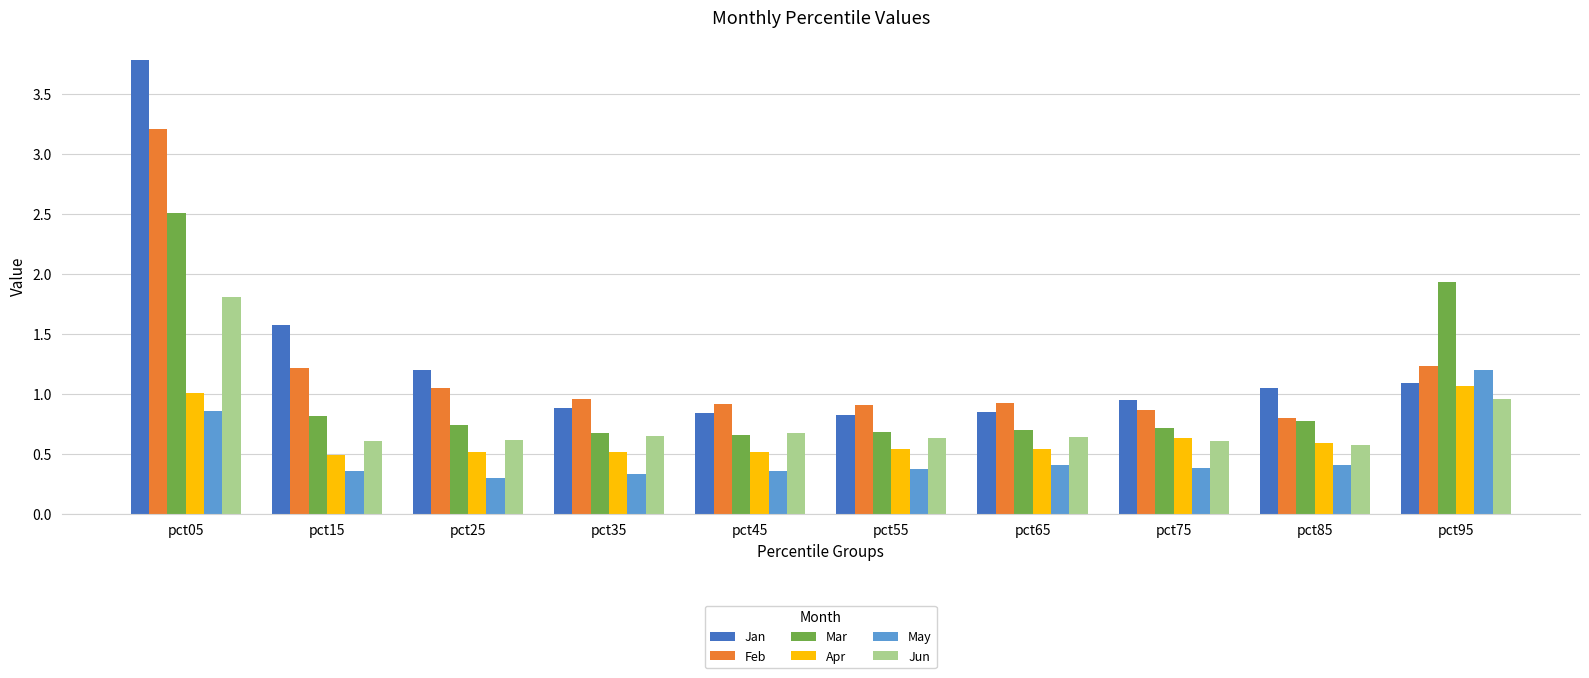

Which series has the largest range (max minus min)?

Jan